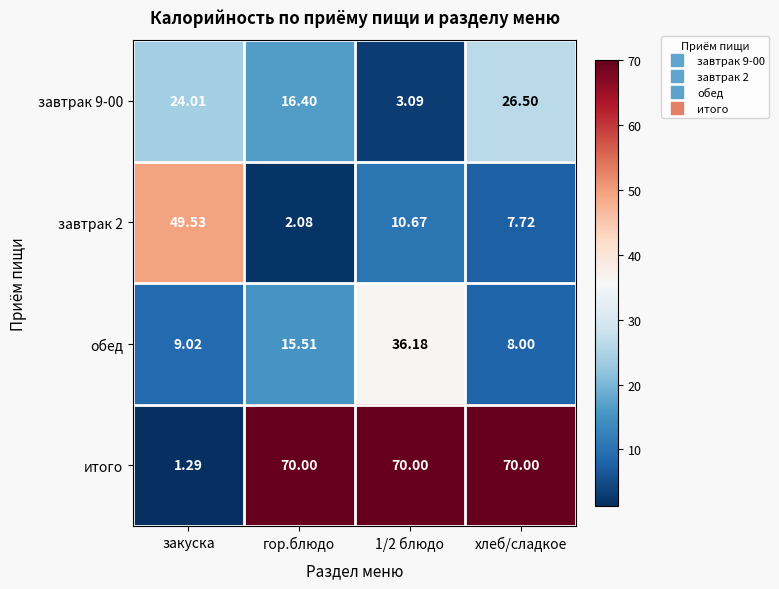

Which series has the largest total across all categories?

итого